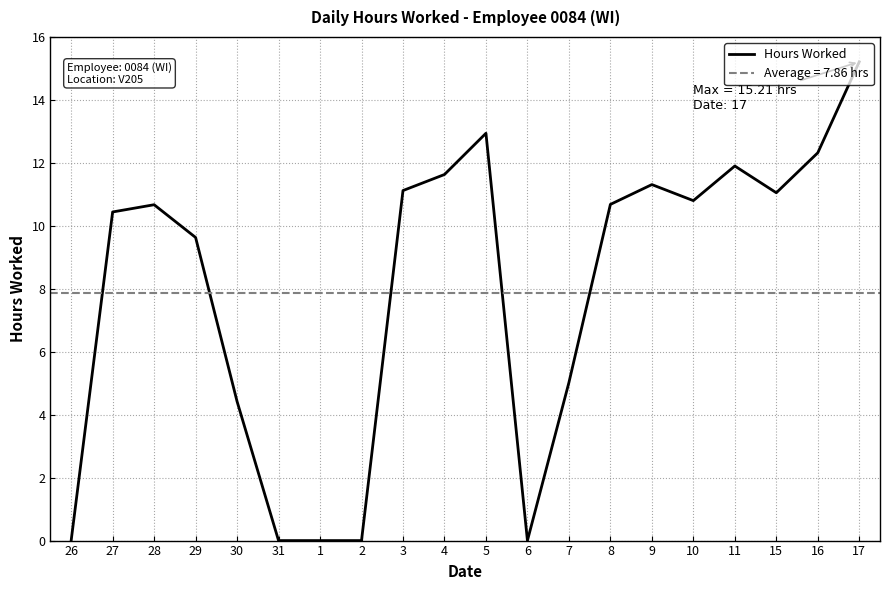

Is it true that the value at 1 is 0.0?

True